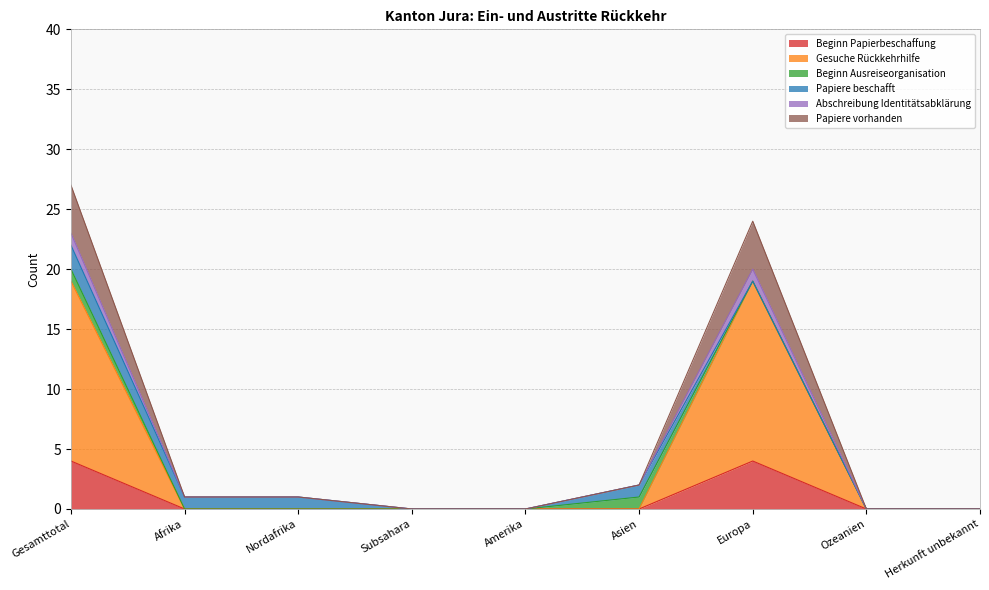

What position from the left is Afrika?

2